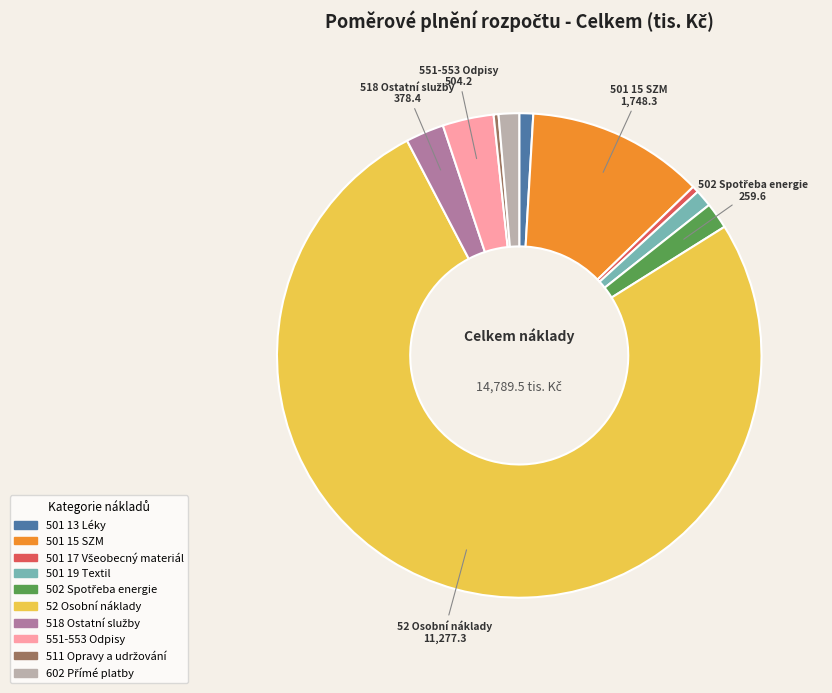

Does any single category account for the majority?

Yes